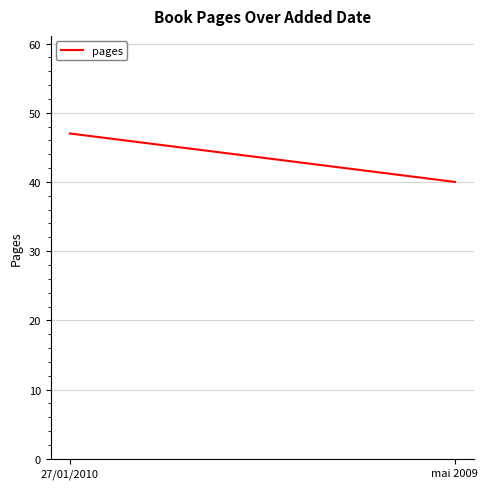

What is the ratio of the value at mai 2009 to the value at 27/01/2010?

0.9